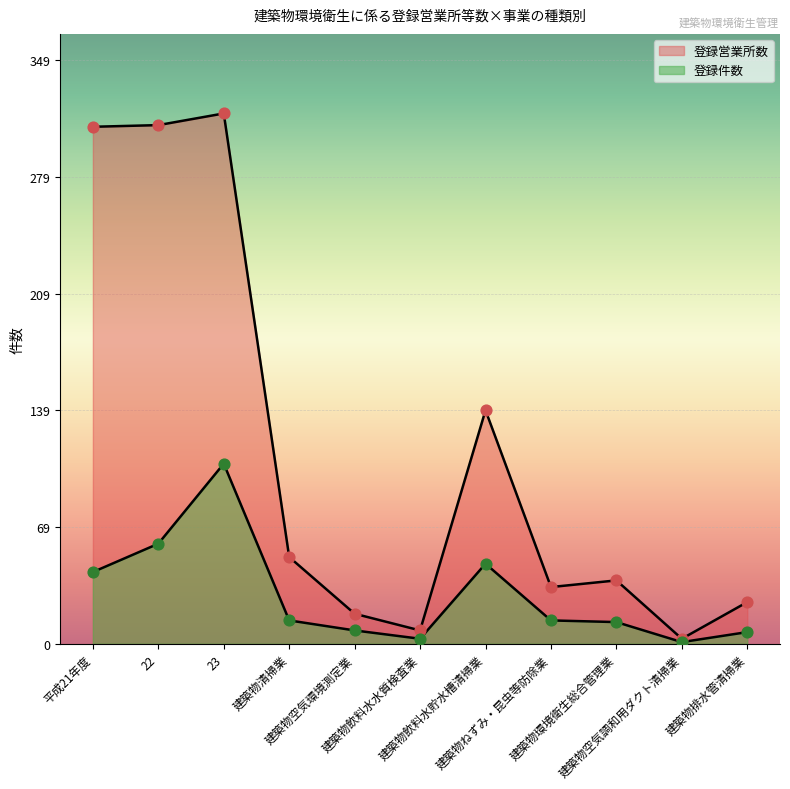

At how many categories does at least one series exceed 15?

9